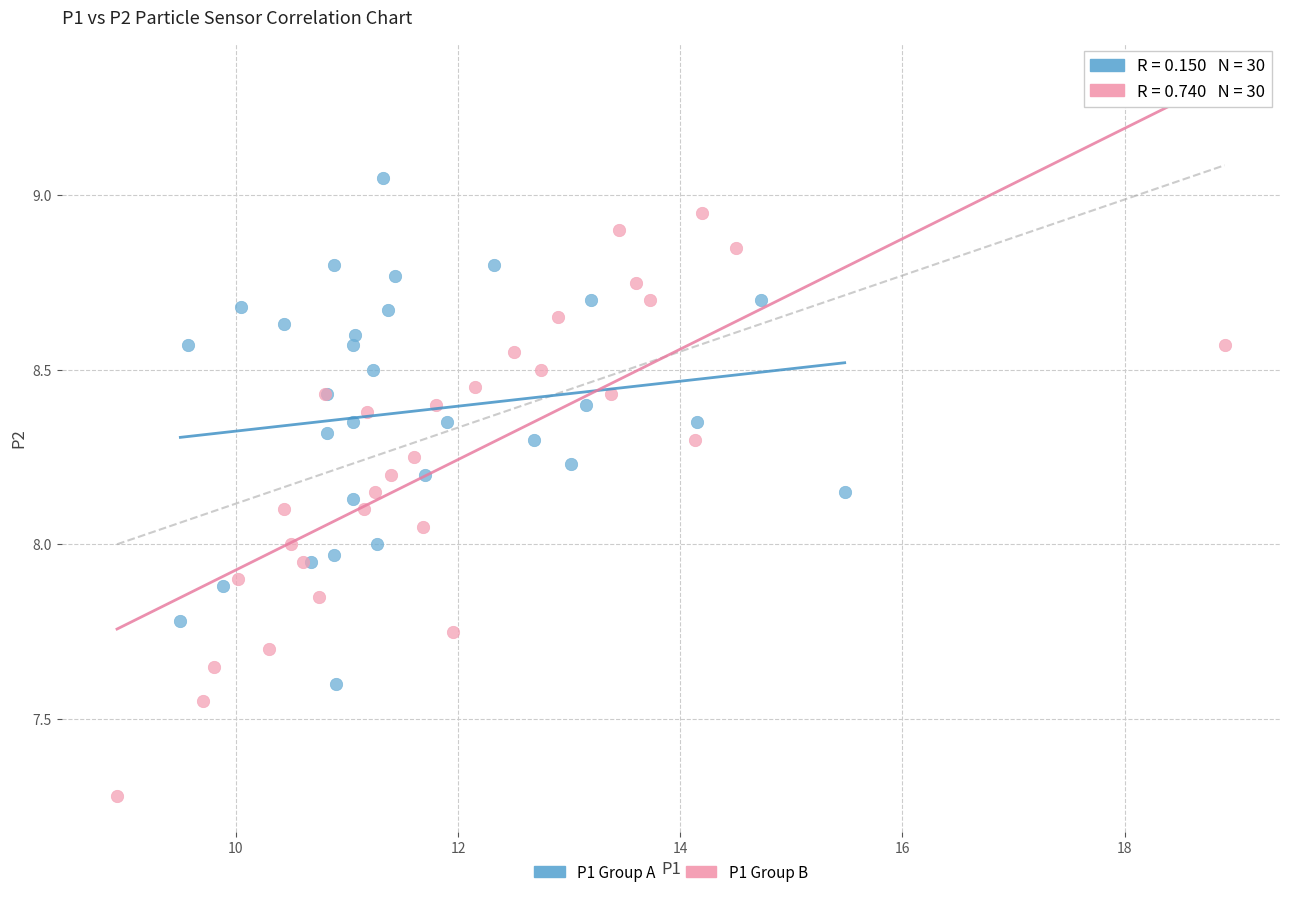

Which series has the largest Y range (max minus min)?

P1 Group B